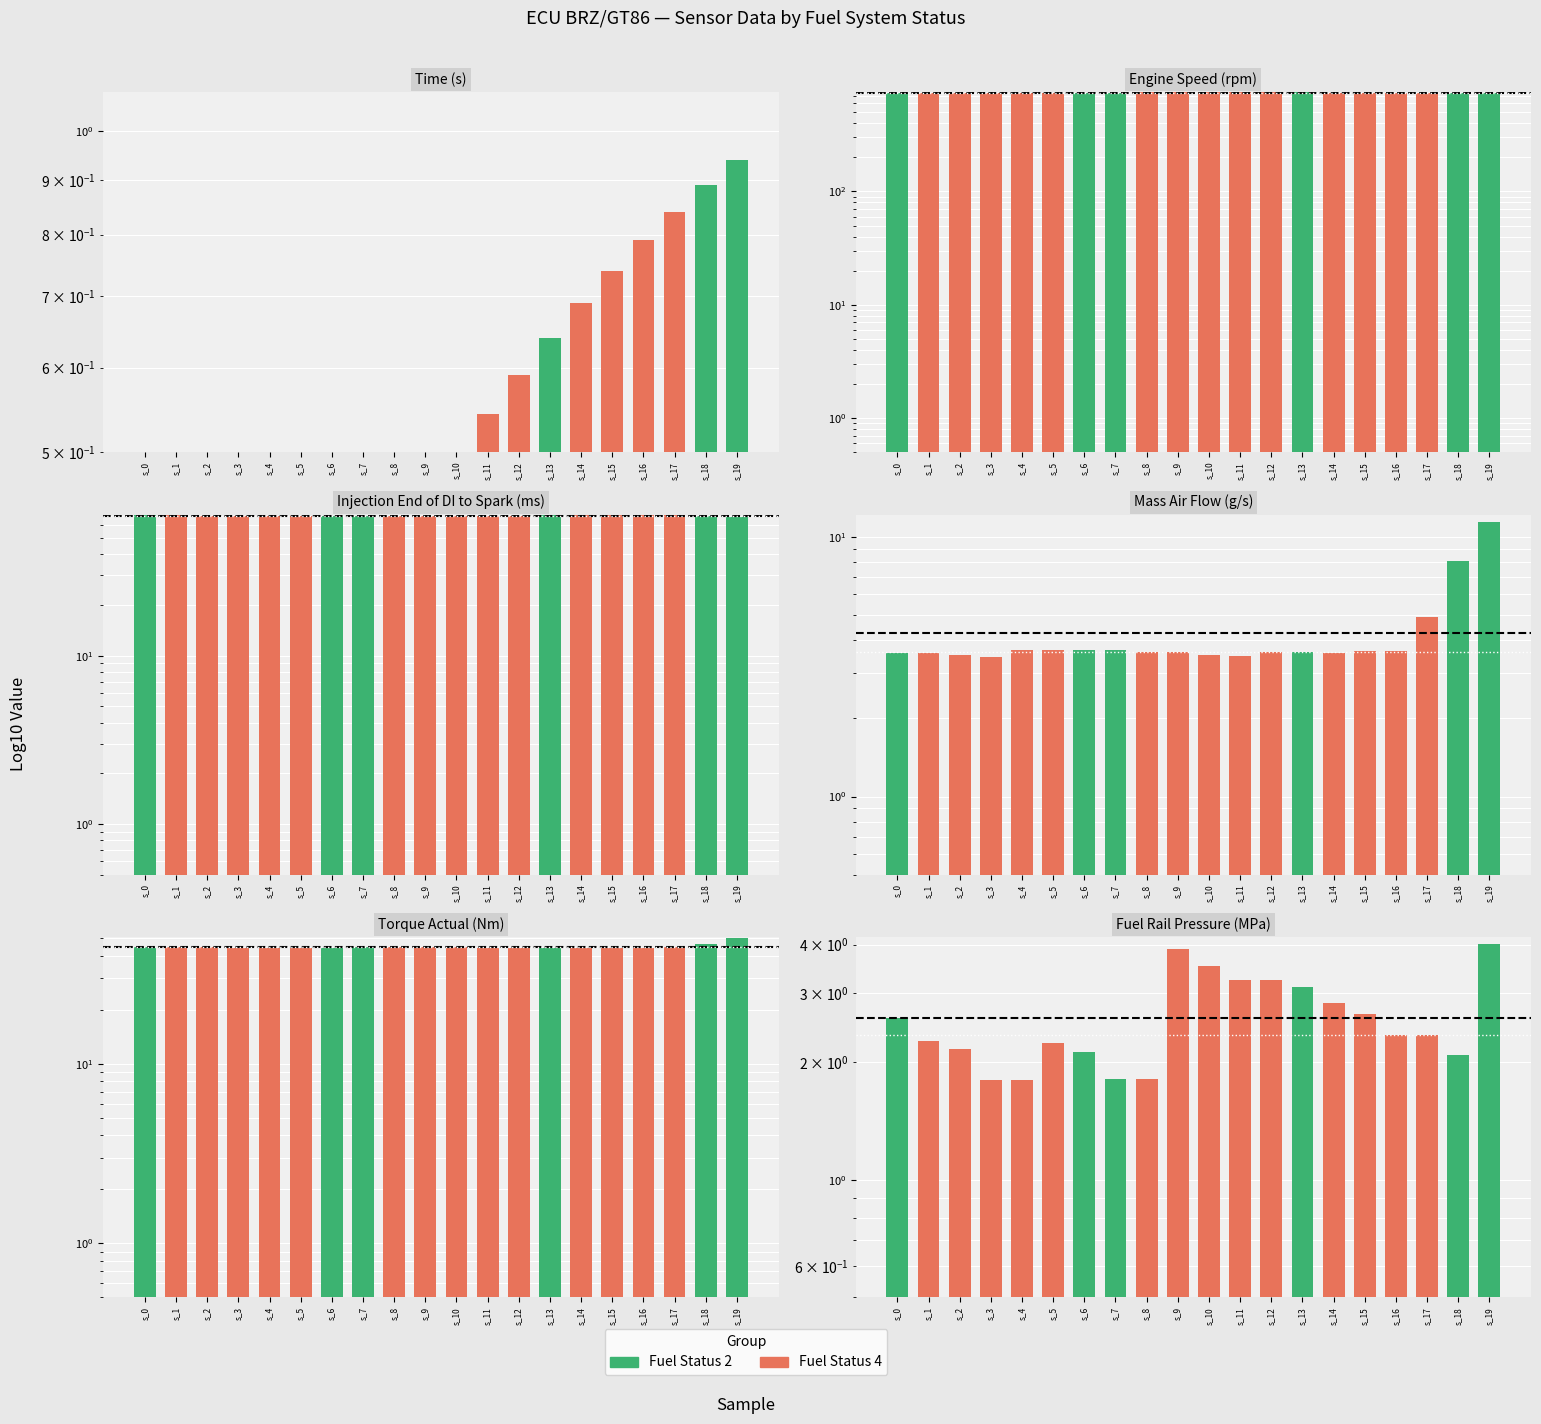

Is the value of Torque Actual (Nm) at s_0 greater than the value of Injection End of DI to Spark (ms) at s_7?

No